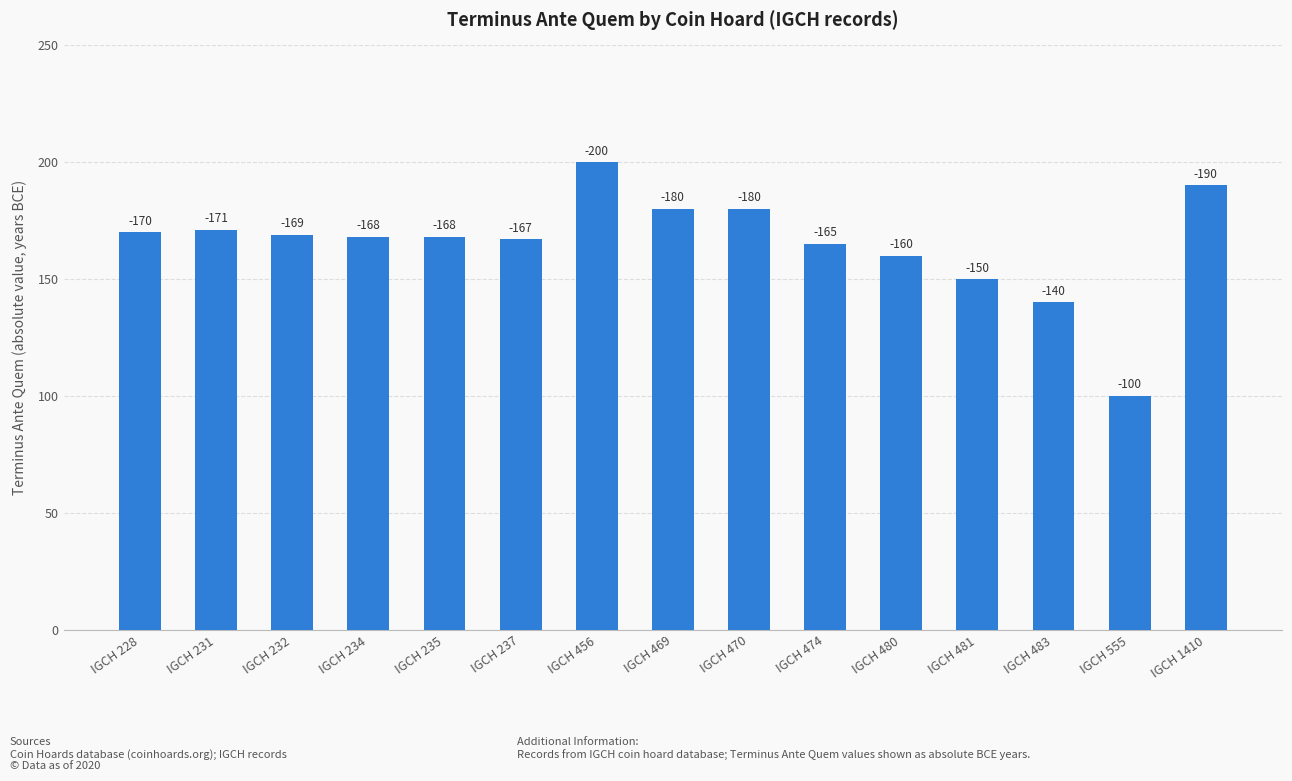

What is the change in value from IGCH 480 to IGCH 481?

-10